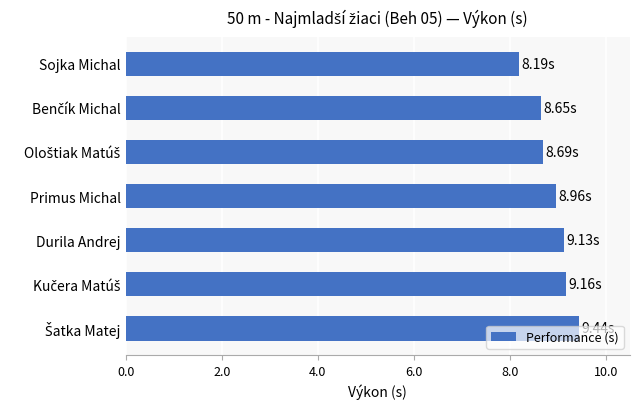

What is the label of the 4th bar from the top?

Primus Michal